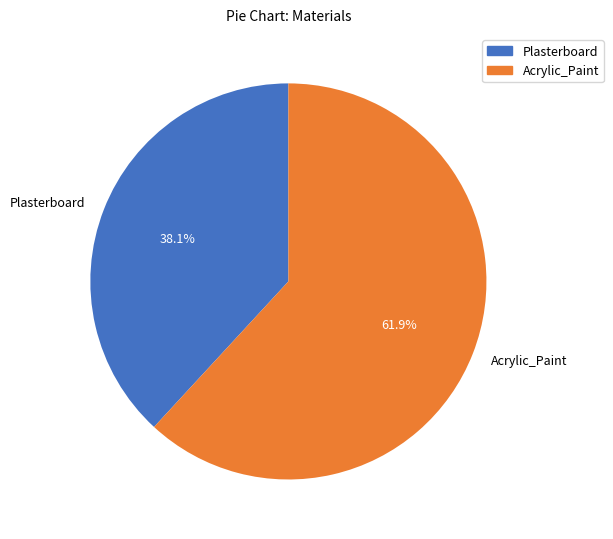

What is the majority slice?

Acrylic_Paint